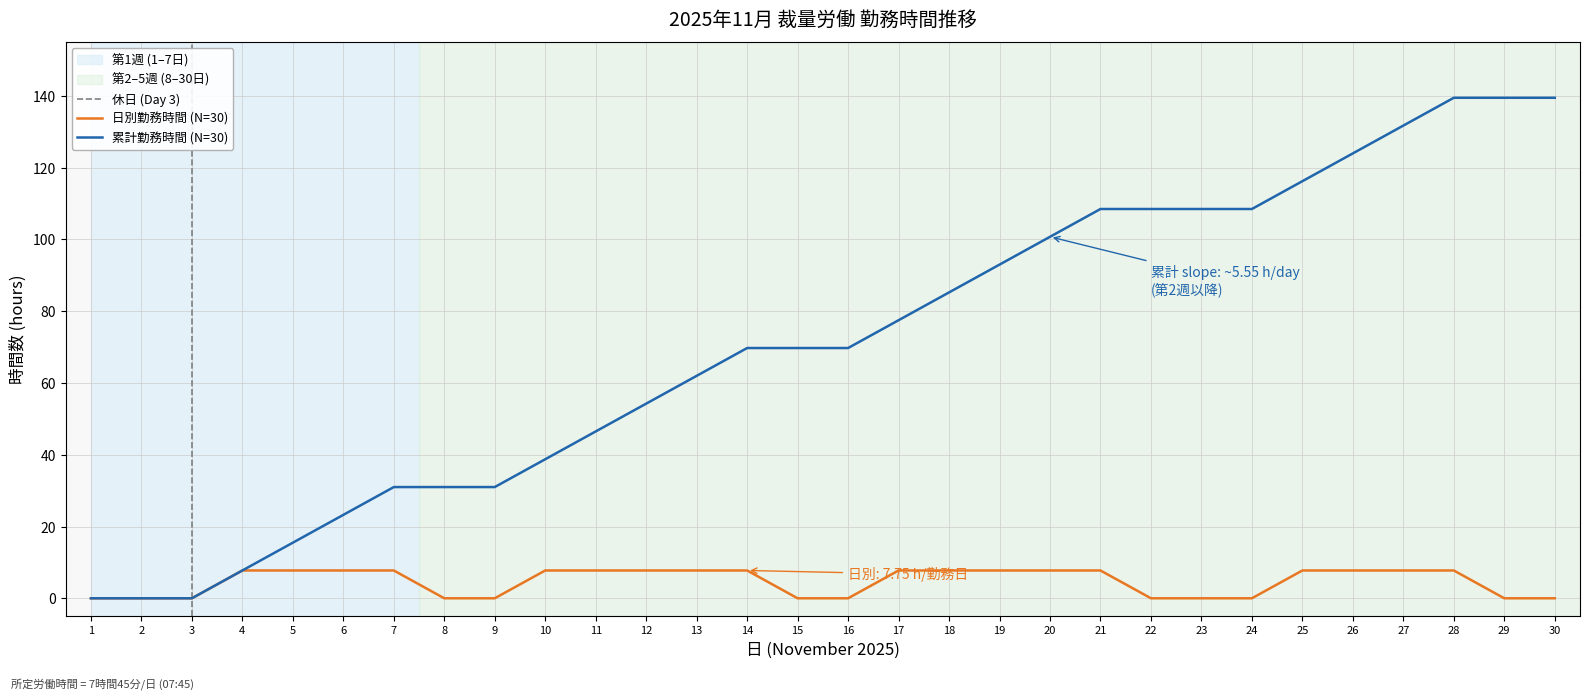

Which label corresponds to the smallest value in the chart?

1